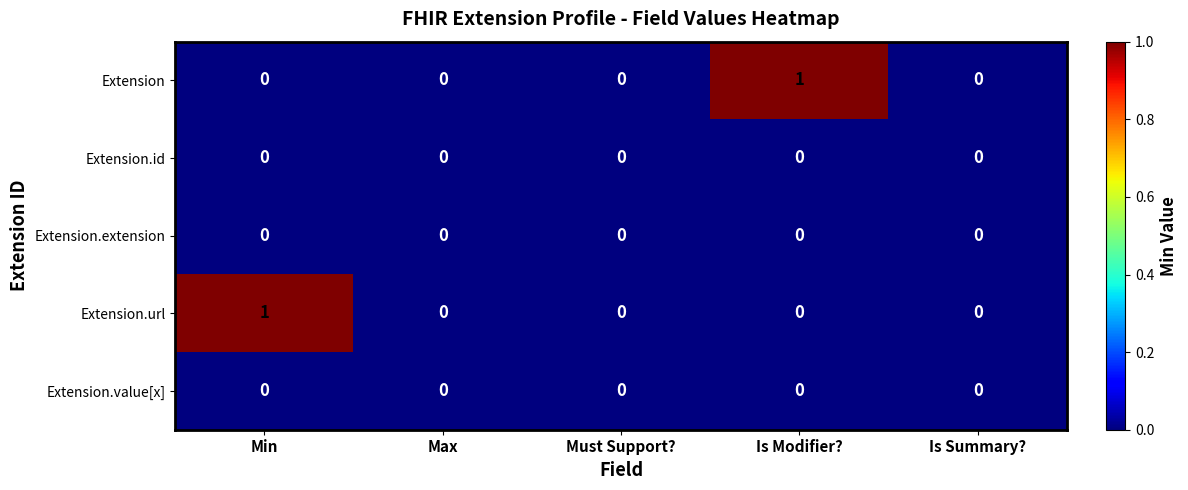

Is it true that Extension.extension equals 0 at Must Support??

True